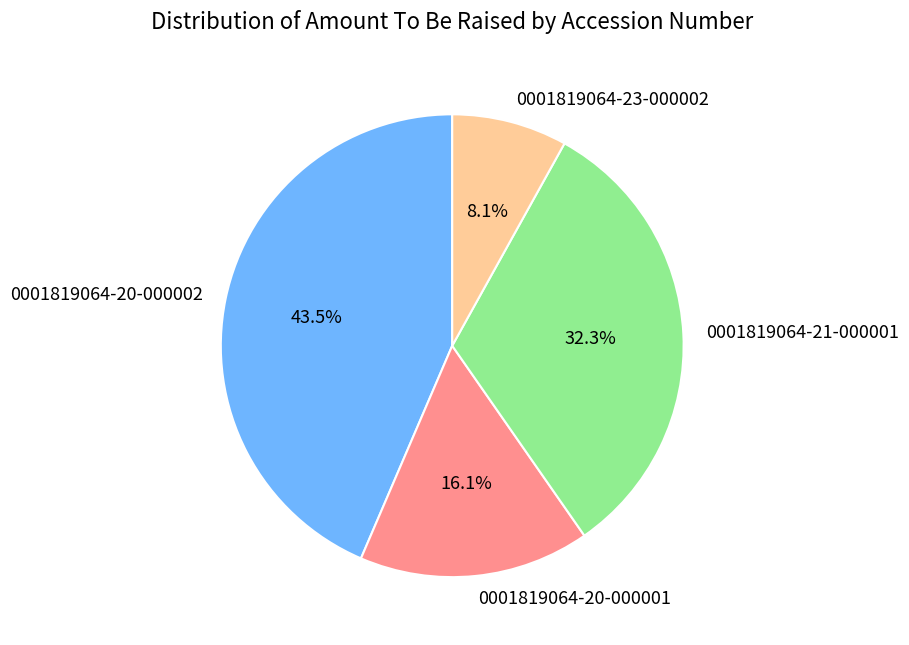

Combined, what portion of the pie is 0001819064-20-000002 and 0001819064-23-000002?

51.6%